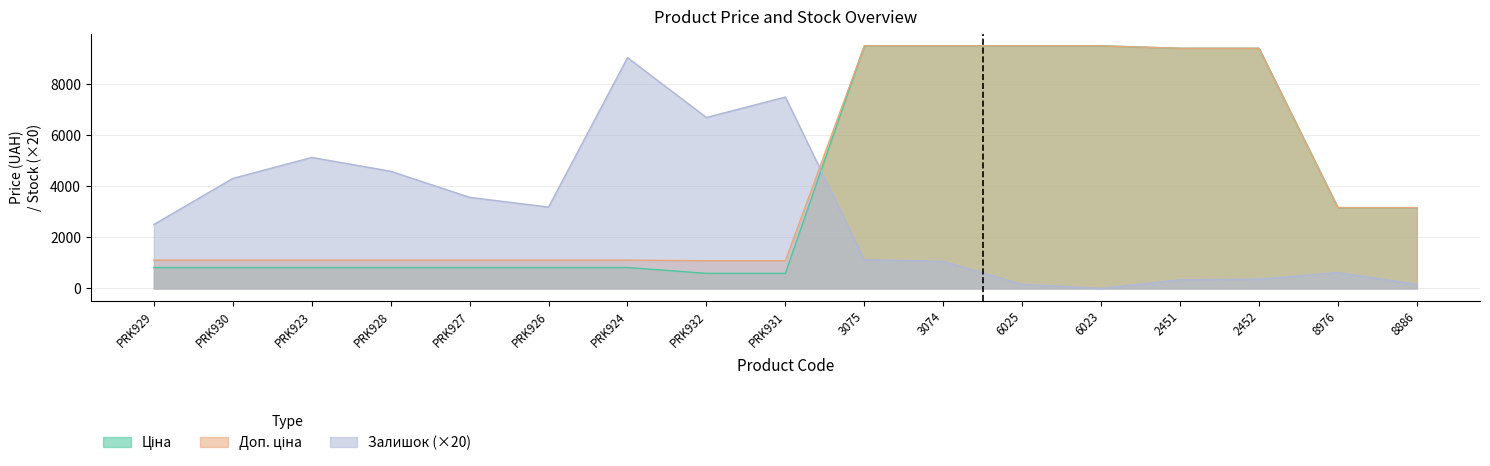

What position from the left is 8886?

17